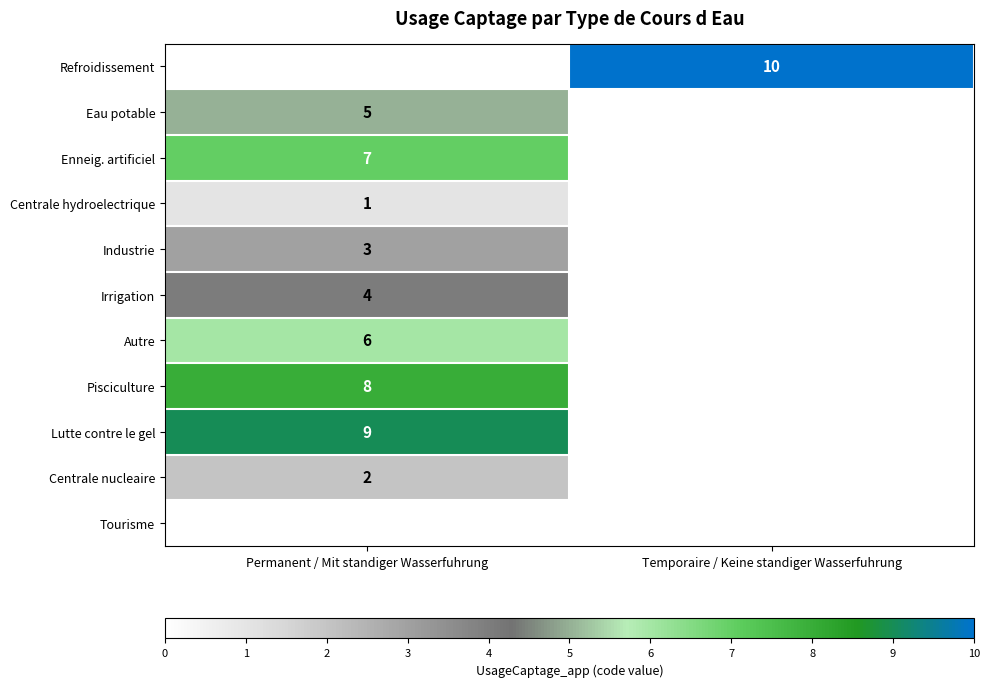

The value of Pisciculture at Permanent / Mit standiger Wasserfuhrung is 8. True or false?

True